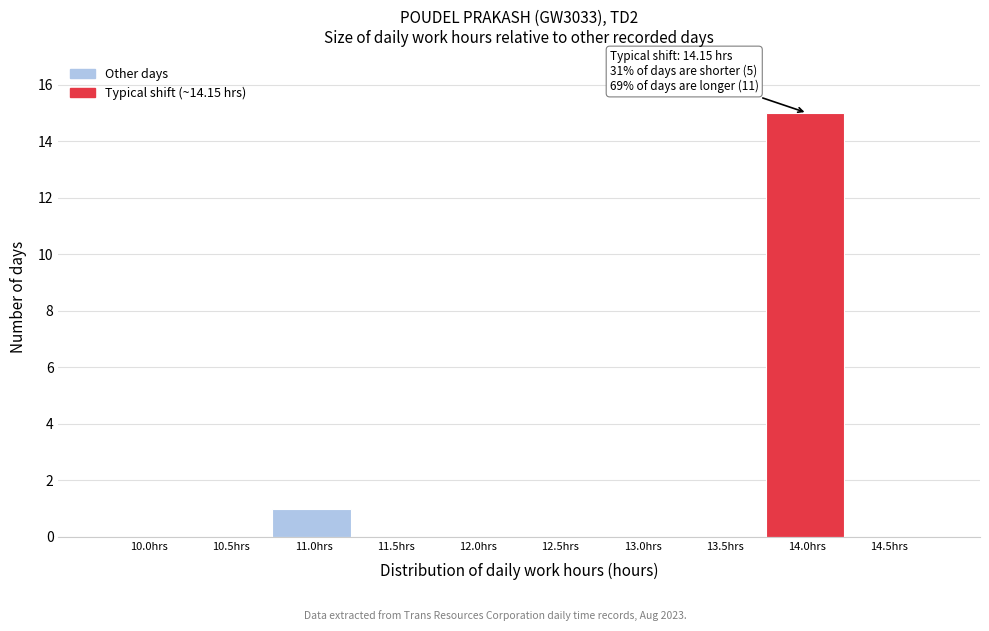

Reading left to right, extract all data points from this chart.

10.0hrs=0	10.5hrs=0	11.0hrs=1	11.5hrs=0	12.0hrs=0	12.5hrs=0	13.0hrs=0	13.5hrs=0	14.0hrs=15	14.5hrs=0